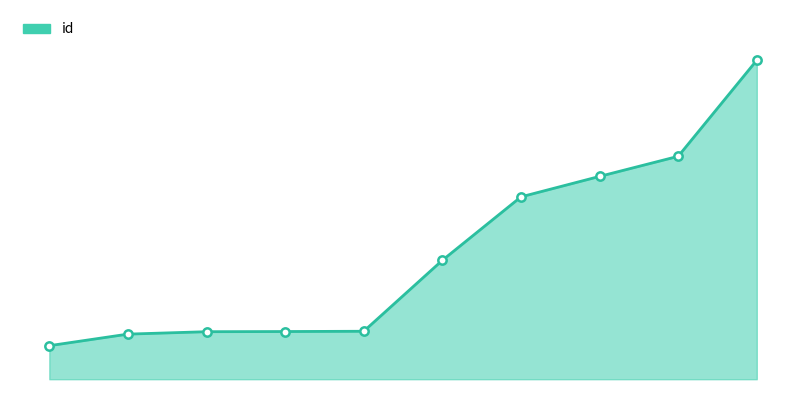

True or false: the data has more than 1 interior local peaks.

False